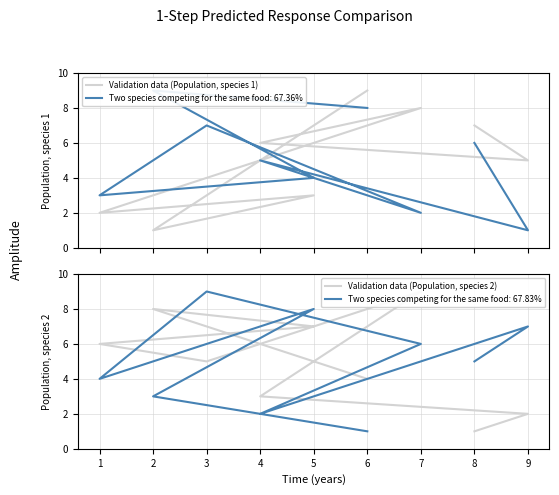

Reading left to right, what are all the values shown in this chart?

Validation data (Population, species 1): 7	5	6	8	4	2	3	1	9
Validation data (Population, species 2): 1	2	3	9	5	6	7	8	4